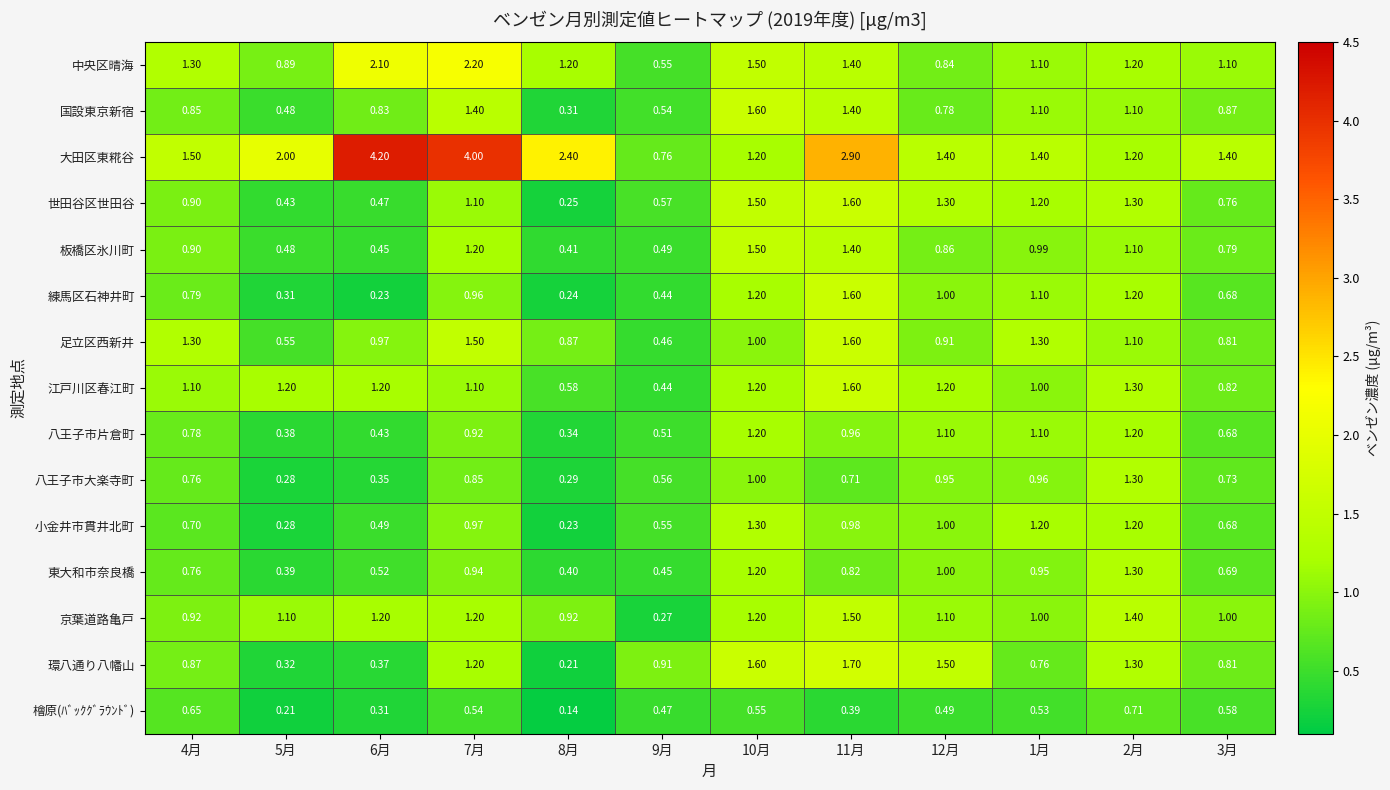

Which series has the largest range (max minus min)?

大田区東糀谷